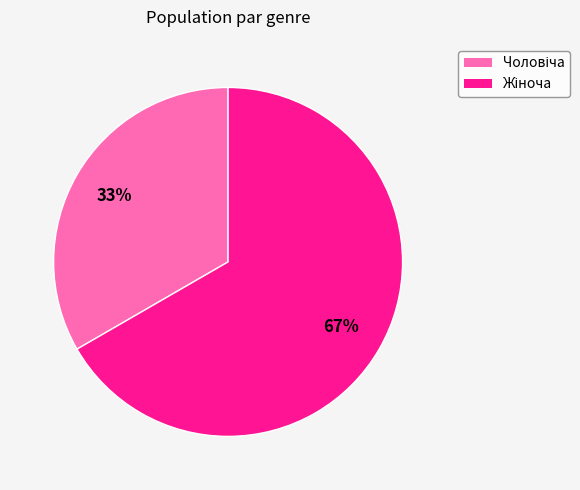

How many slices are in this pie chart?

2